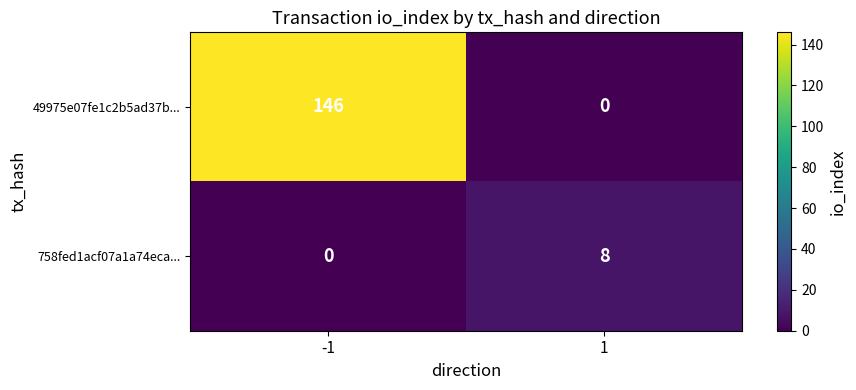

Is it true that 758fed1acf07a1a74eca... equals 5 at 1?

False